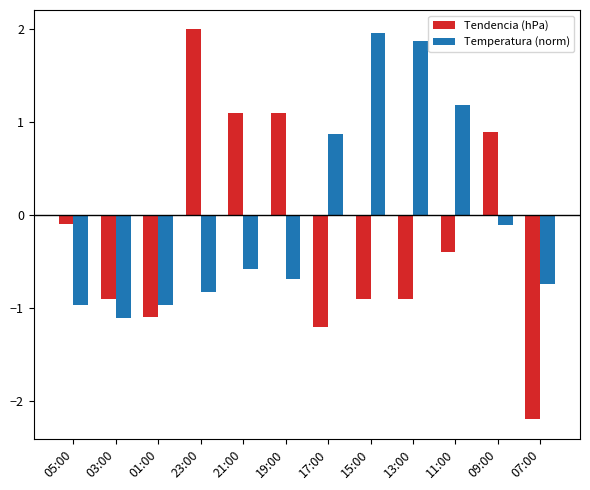

What is the sum of the Tendencia (hPa) values at 21:00 and 09:00?

2.0